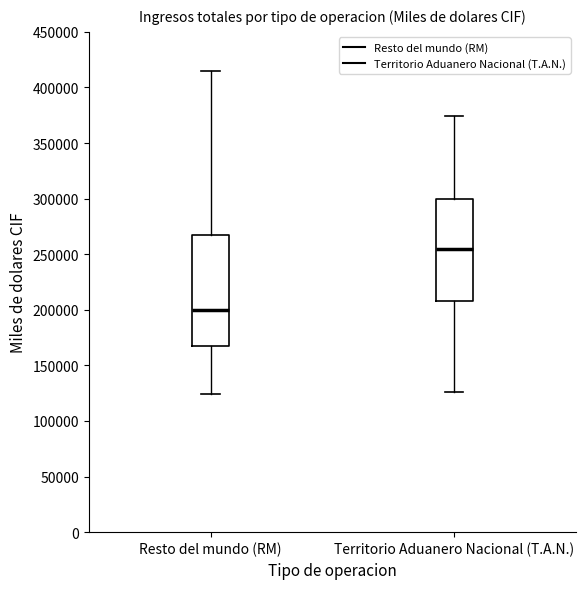

Which box's median line is the highest?

Territorio Aduanero Nacional (T.A.N.)